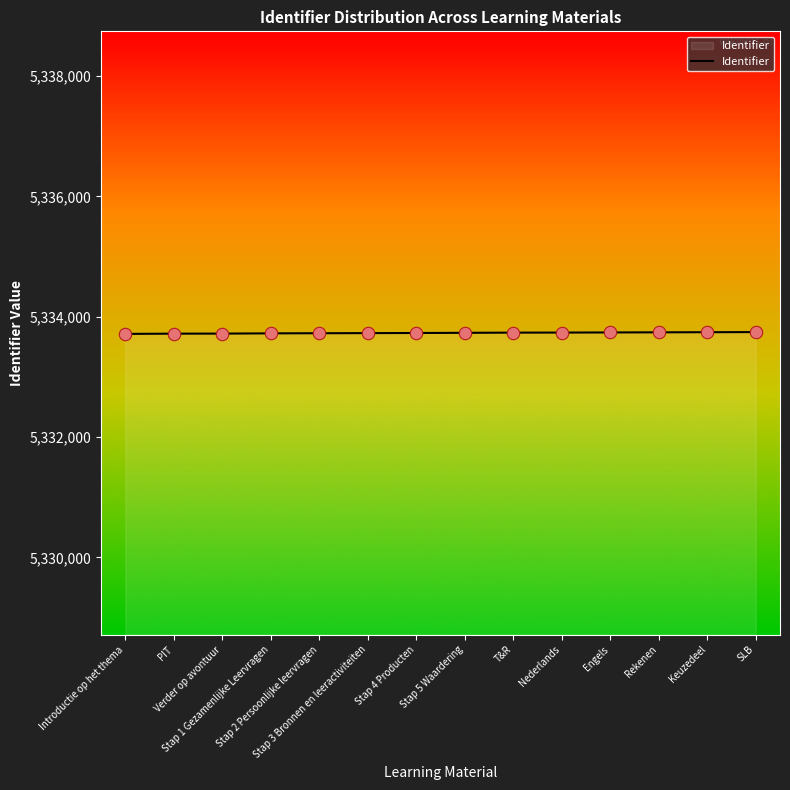

What is the smallest value displayed?

5333714